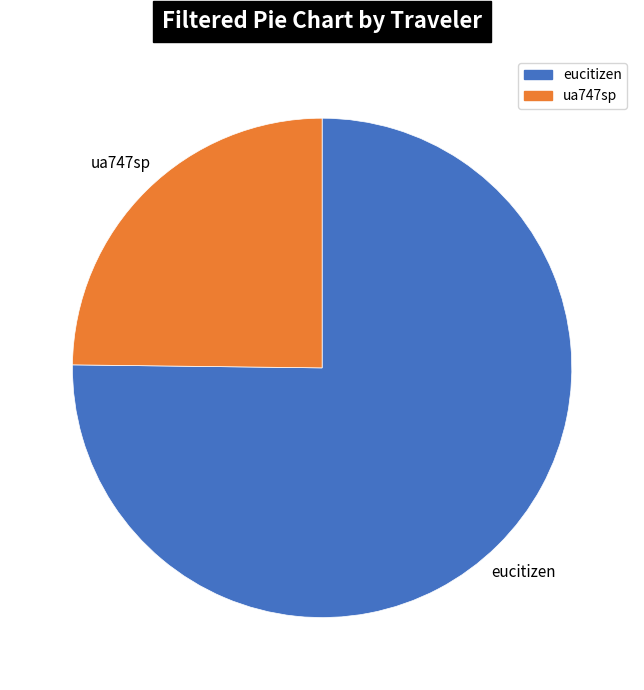

Does any single category account for the majority?

Yes